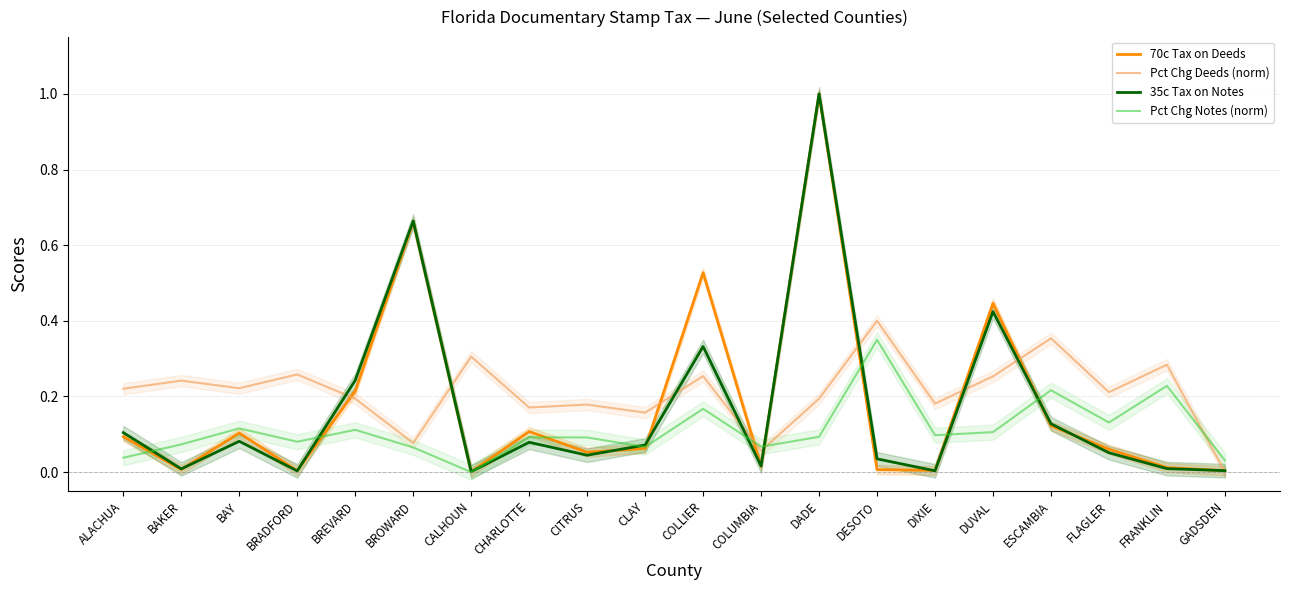

Which series has the largest range (max minus min)?

70c Tax on Deeds